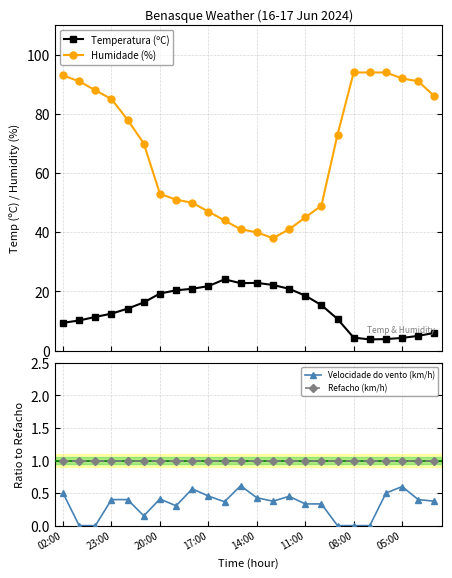

True or false: Humidade (%) and Temperatura (ºC) intersect in this chart.

False